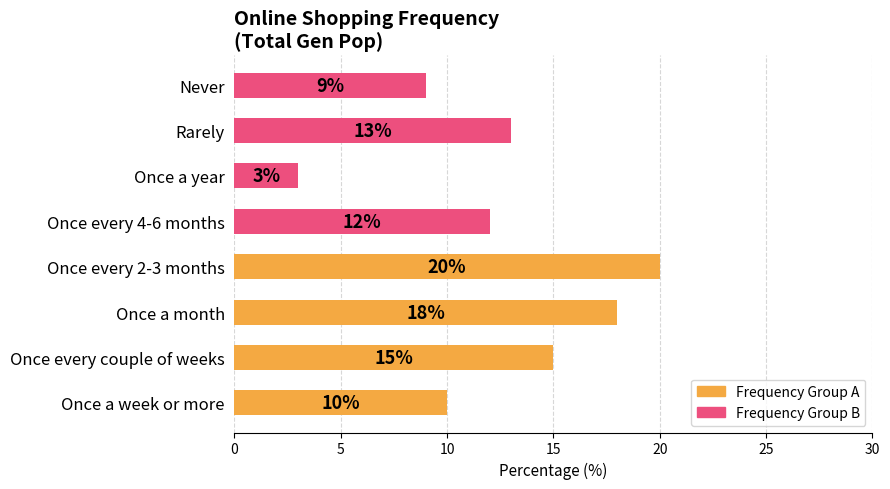

Are the bars grouped side by side (vs. stacked)?

No